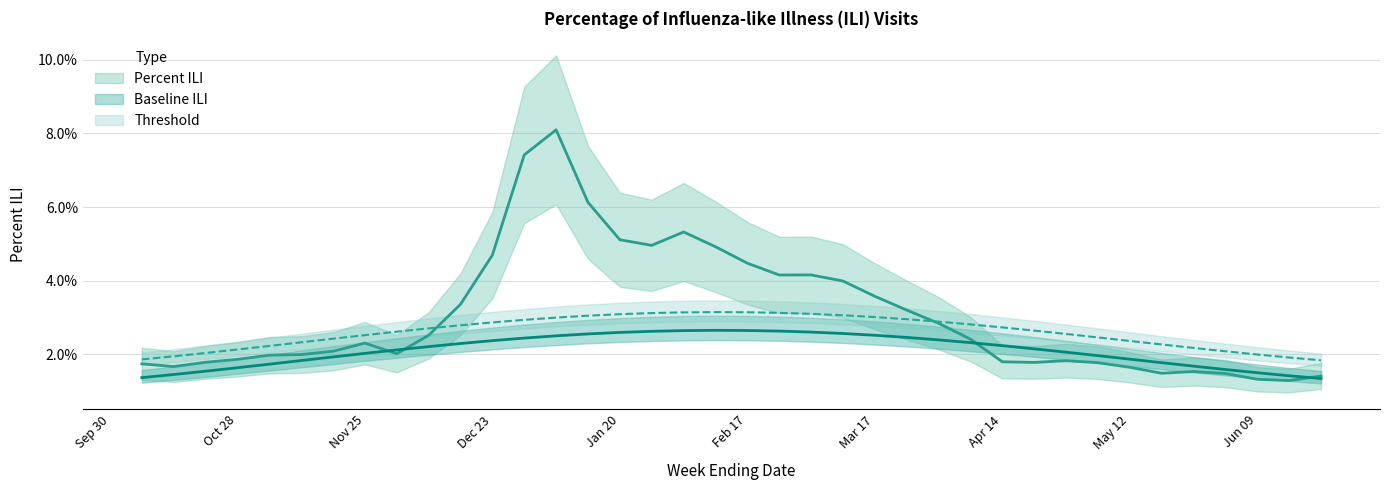

Between 2017-10-28 and 2018-06-02, which is larger?

2017-10-28